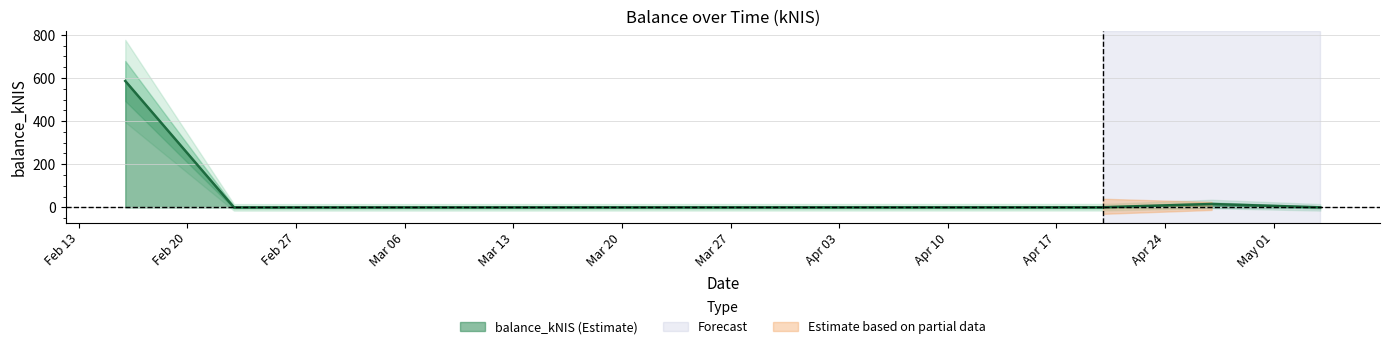

True or false: the data has more than 2 interior local peaks.

False